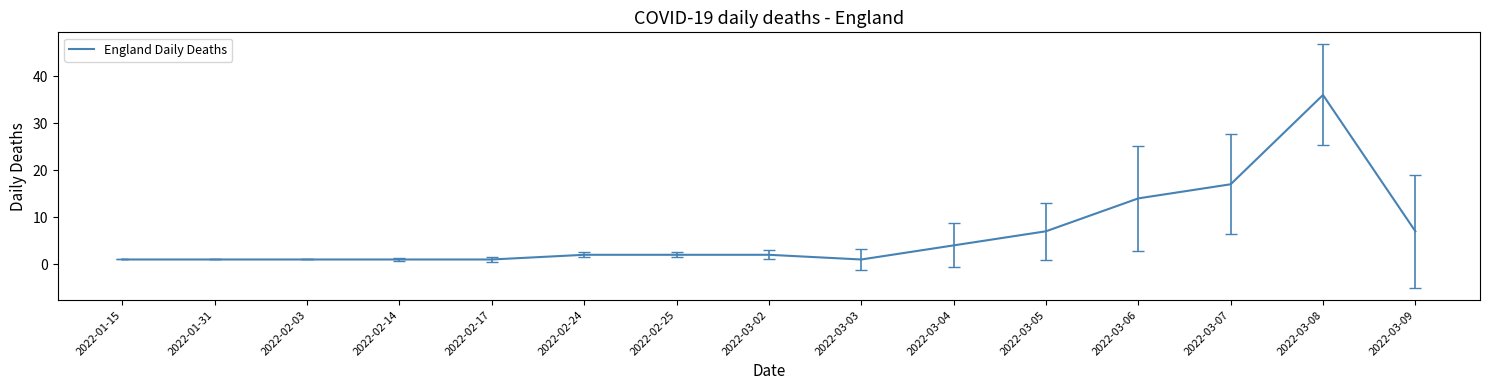

What is the difference between the values at 2022-03-09 and 2022-02-24?

5